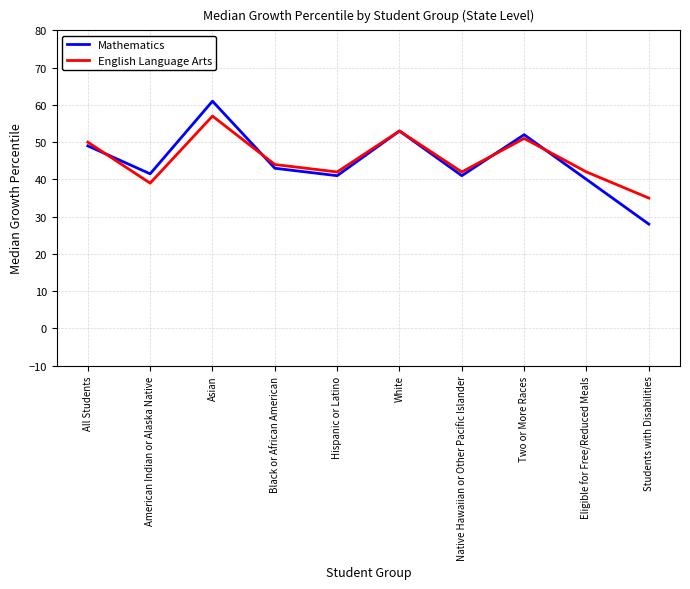

Which series has the largest range (max minus min)?

Mathematics